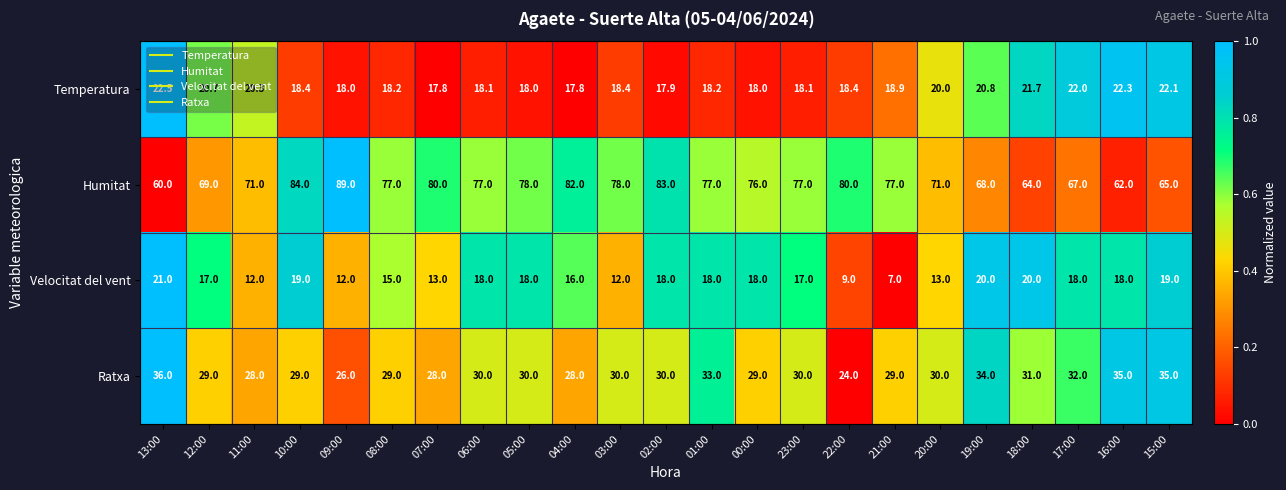

Rank the series by their maximum value, from highest to lowest.

Humitat, Ratxa, Temperatura, Velocitat del vent